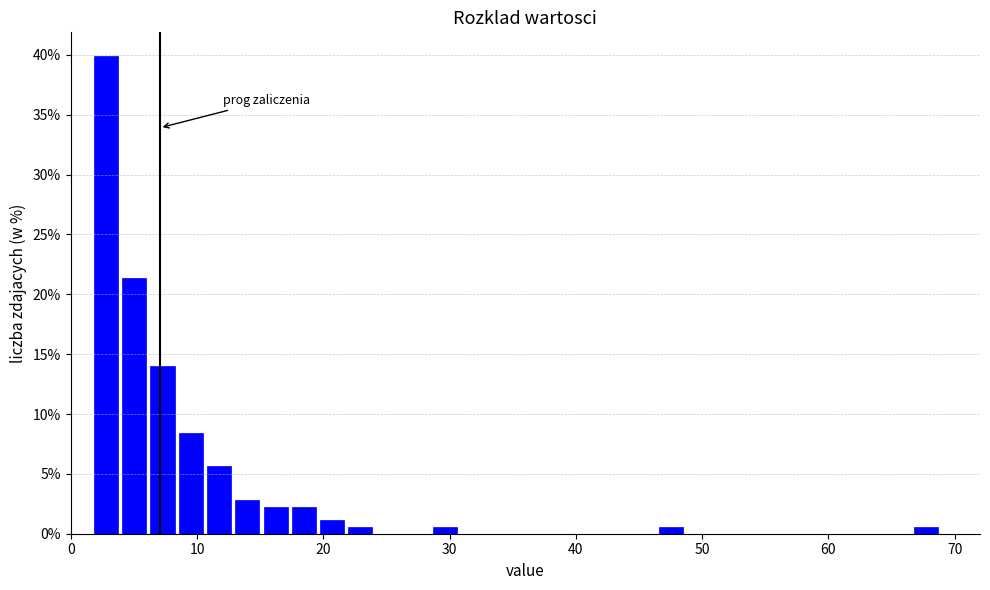

Read against the x-axis, roughly where is the centre of the tallest bar?

3